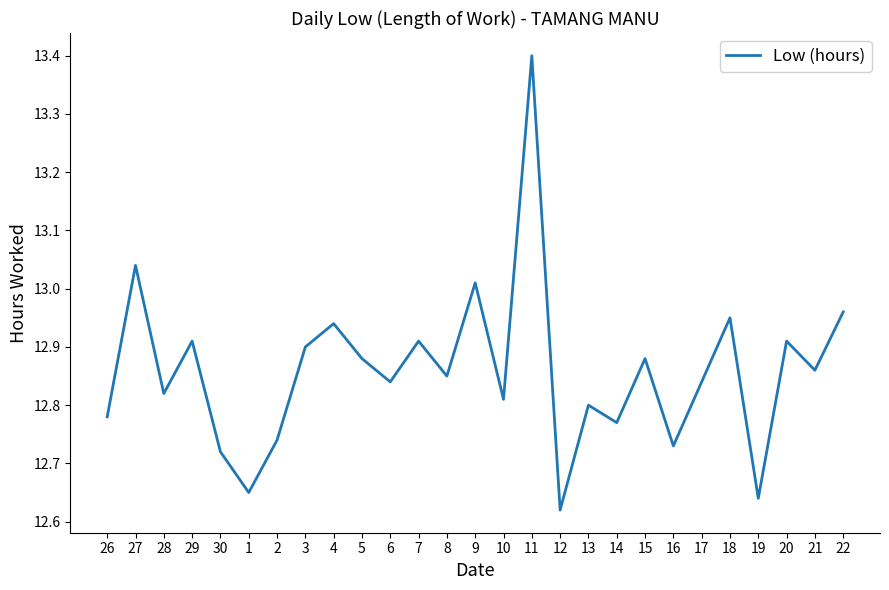

What is the difference between the maximum and minimum values?

0.8